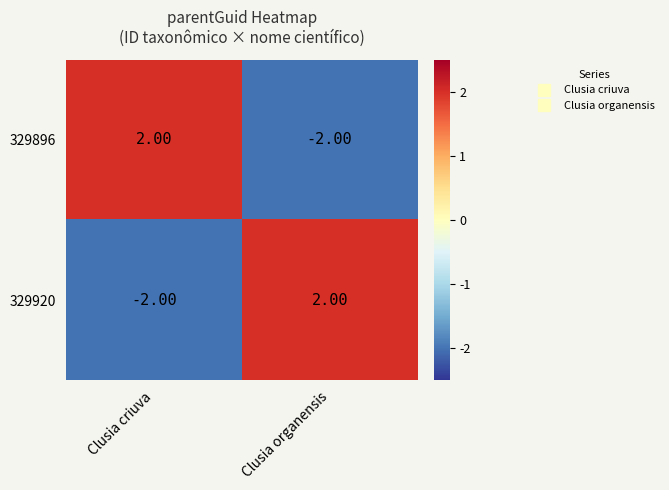

What is the difference between the 329896 values at Clusia organensis and Clusia criuva?

4